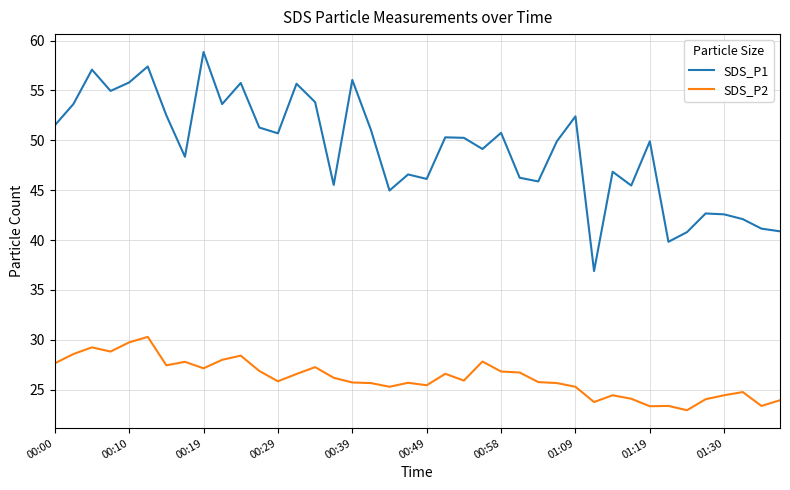

List the series in order of their peak value, lowest first.

SDS_P2, SDS_P1